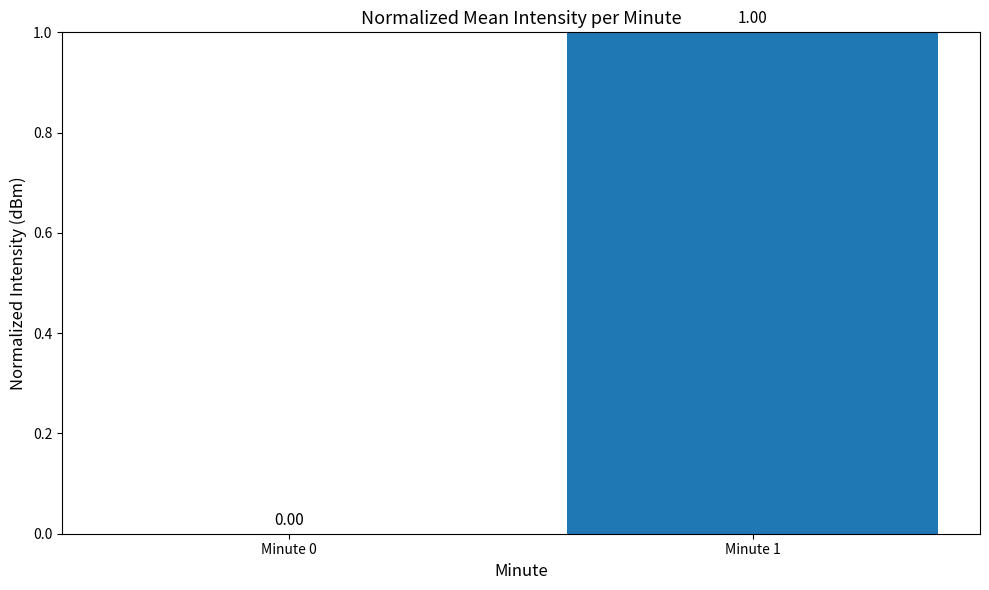

What is the change in value from Minute 0 to Minute 1?

+1